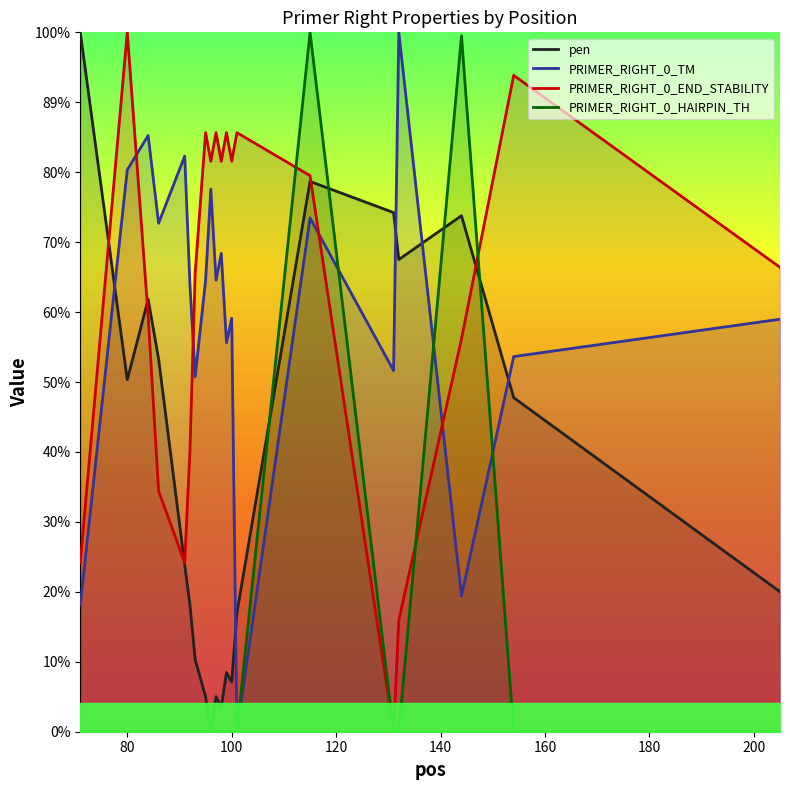

Reading left to right, extract all data points from this chart.

pen: 71=12.0	80=6.0	84=7.4	86=6.4	91=2.9	92=2.2	93=1.2	95=0.6	96=0.0	97=0.6	98=0.4	99=1.0	100=0.9	101=2.0	115=9.4	131=8.9	132=8.1	144=8.9	154=5.7	205=2.4
PRIMER_RIGHT_0_TM: 71=2.2	80=9.6	84=10.2	86=8.7	91=9.9	92=7.7	93=6.1	95=7.7	96=9.3	97=7.7	98=8.2	99=6.7	100=7.1	101=0.0	115=8.8	131=6.2	132=12.0	144=2.3	154=6.4	205=7.1
PRIMER_RIGHT_0_END_STABILITY: 71=2.9	80=12.0	84=7.1	86=4.1	91=2.9	92=4.8	93=7.9	95=10.3	96=9.8	97=10.3	98=9.8	99=10.3	100=9.8	101=10.3	115=9.5	131=0.0	132=1.9	144=6.7	154=11.3	205=8.0
PRIMER_RIGHT_0_HAIRPIN_TH: 71=0.0	80=0.0	84=0.0	86=0.0	91=0.0	92=0.0	93=0.0	95=0.0	96=0.0	97=0.0	98=0.0	99=0.0	100=0.0	101=0.0	115=12.0	131=0.0	132=0.0	144=11.9	154=0.0	205=0.0